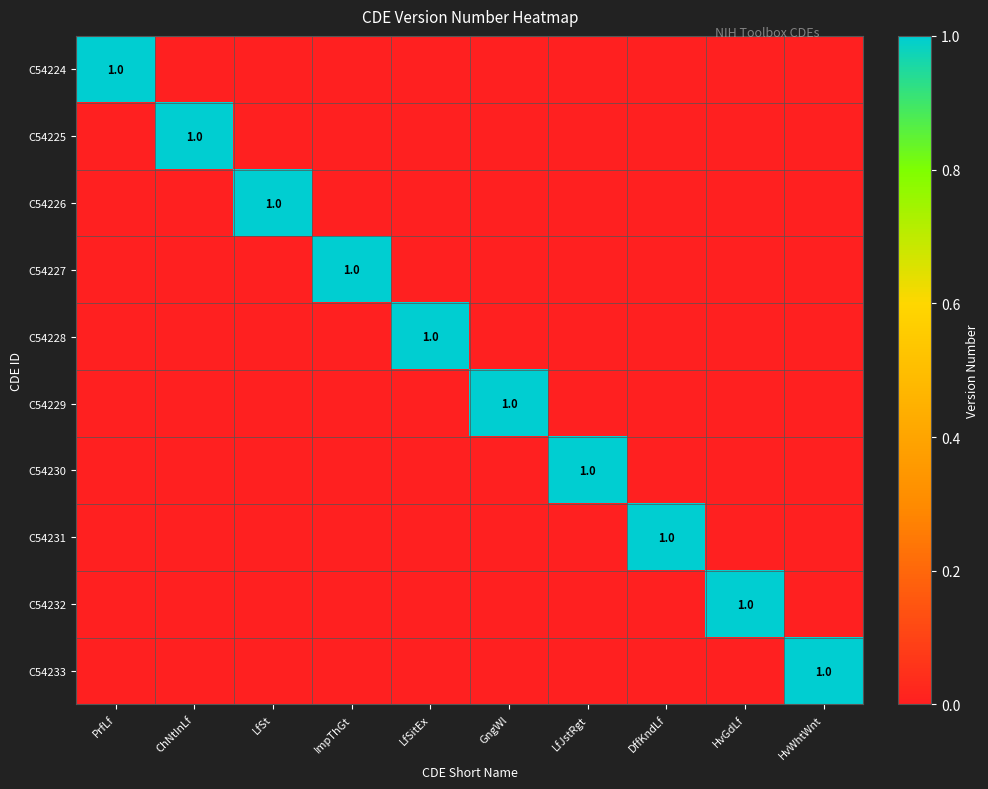

The value of C54232 at HvGdLf is 1. True or false?

True